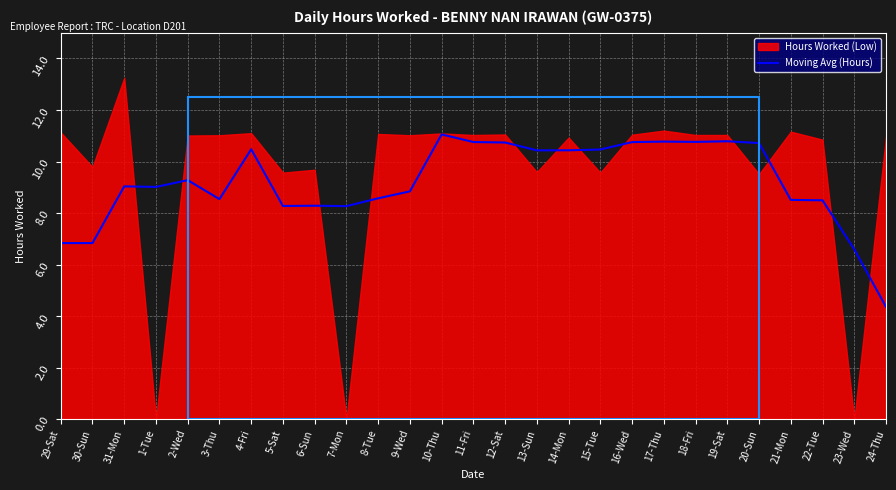

Reading left to right, extract all data points from this chart.

29-Sat=6.8	30-Sun=6.8	31-Mon=9.0	1-Tue=9.0	2-Wed=9.3	3-Thu=8.5	4-Fri=10.5	5-Sat=8.3	6-Sun=8.3	7-Mon=8.3	8-Tue=8.6	9-Wed=8.8	10-Thu=11.1	11-Fri=10.8	12-Sat=10.7	13-Sun=10.4	14-Mon=10.4	15-Tue=10.5	16-Wed=10.8	17-Thu=10.8	18-Fri=10.8	19-Sat=10.8	20-Sun=10.7	21-Mon=8.5	22-Tue=8.5	23-Wed=6.6	24-Thu=4.4